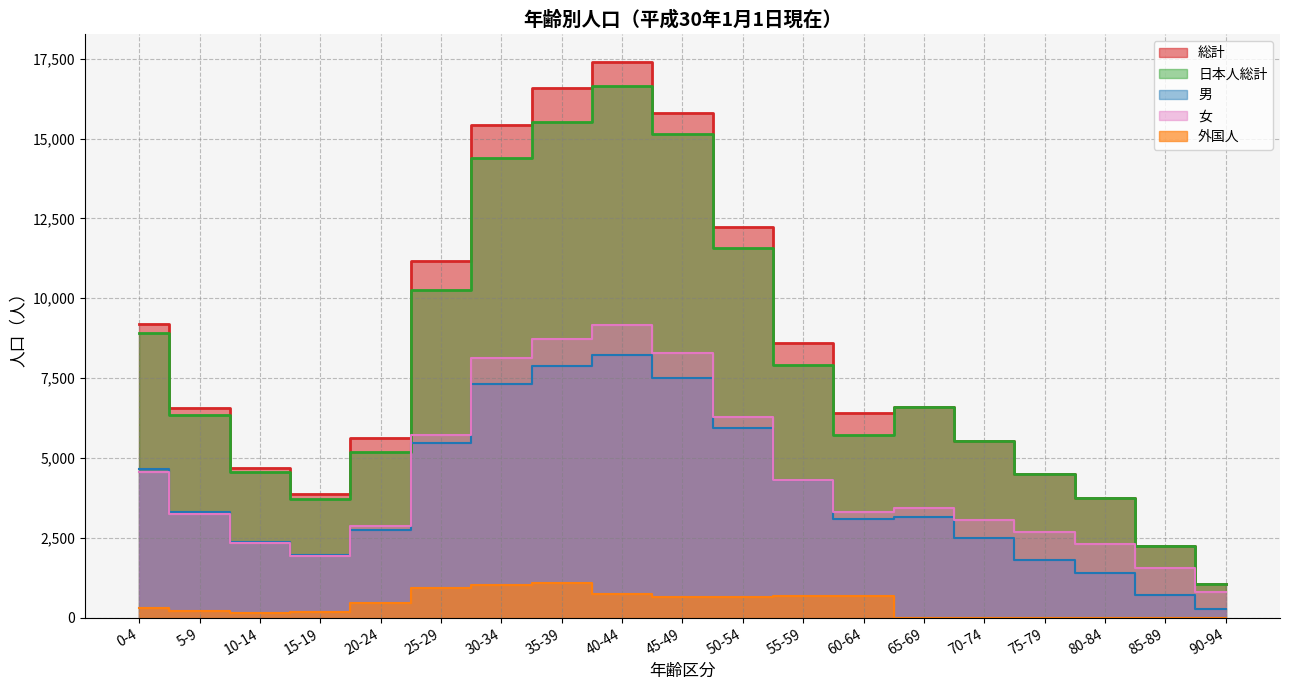

How many values in the 日本人総計 series are below 6343?

9